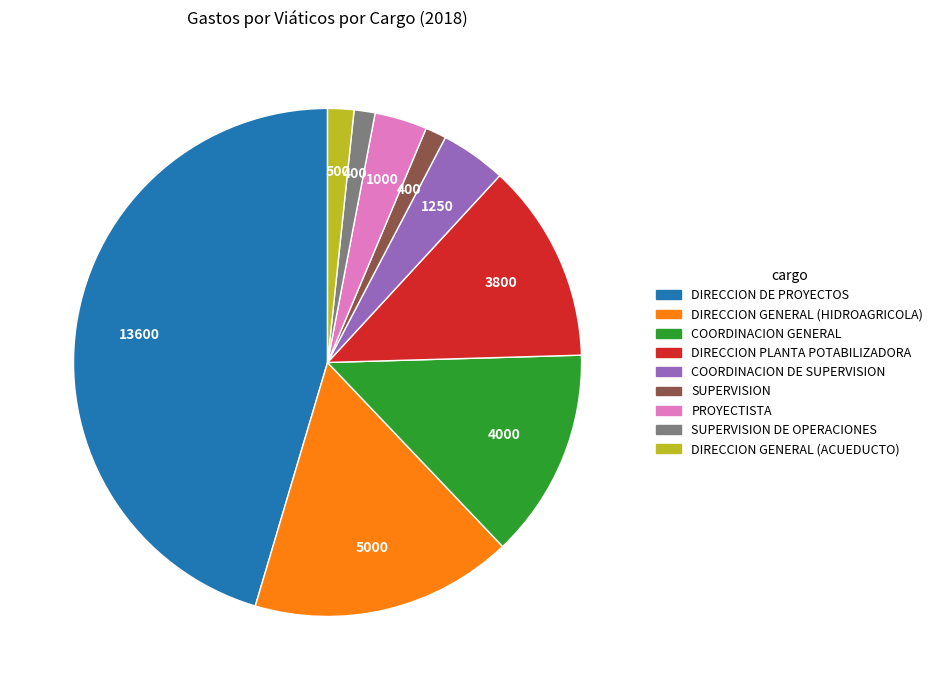

Does any single category account for the majority?

No